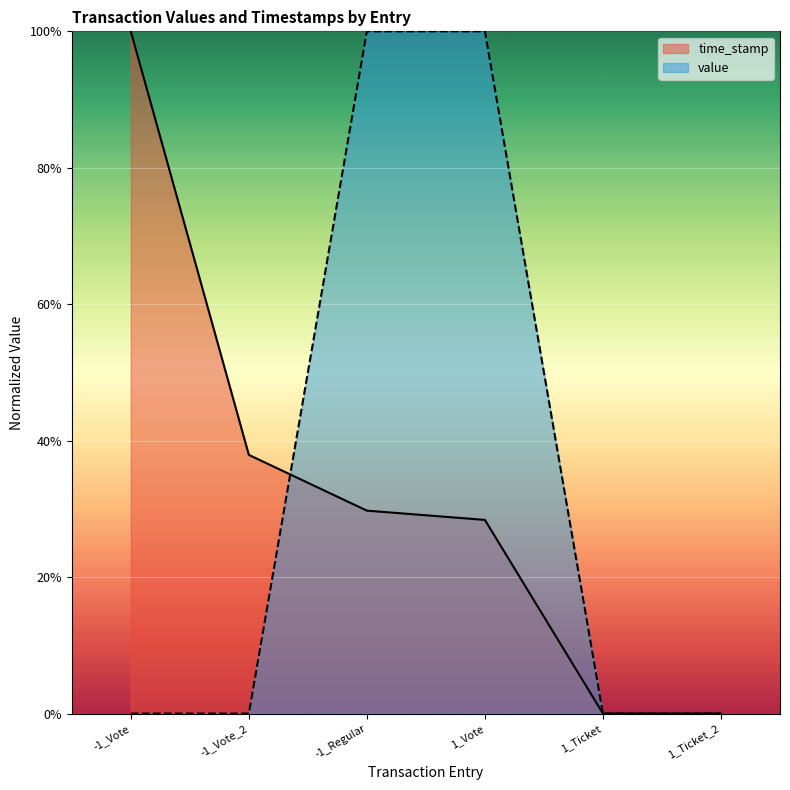

Rank the categories by value value from lowest to highest.

-1_Vote, -1_Vote_2, 1_Ticket, 1_Ticket_2, -1_Regular, 1_Vote